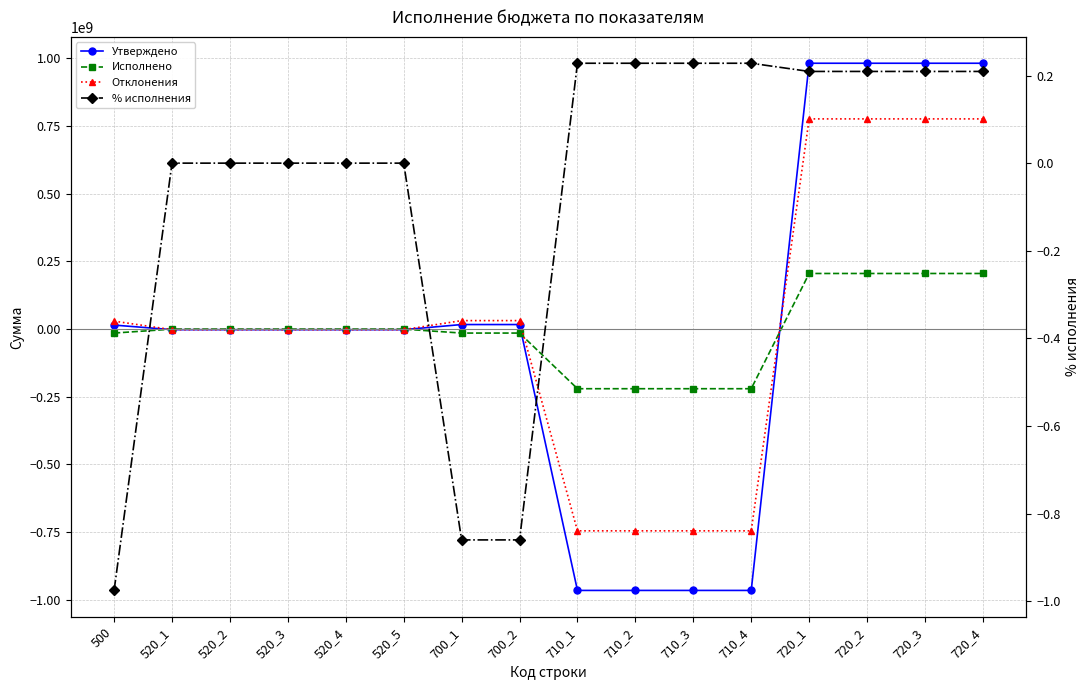

What is the difference between the second highest and minimum values in the Утверждено series?

1947940500.0